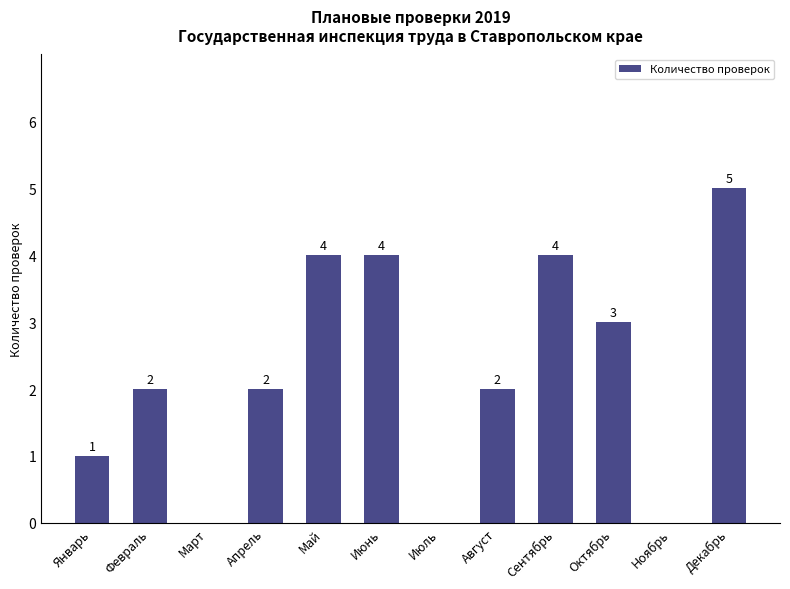

How many values are between 1 and 4?

8